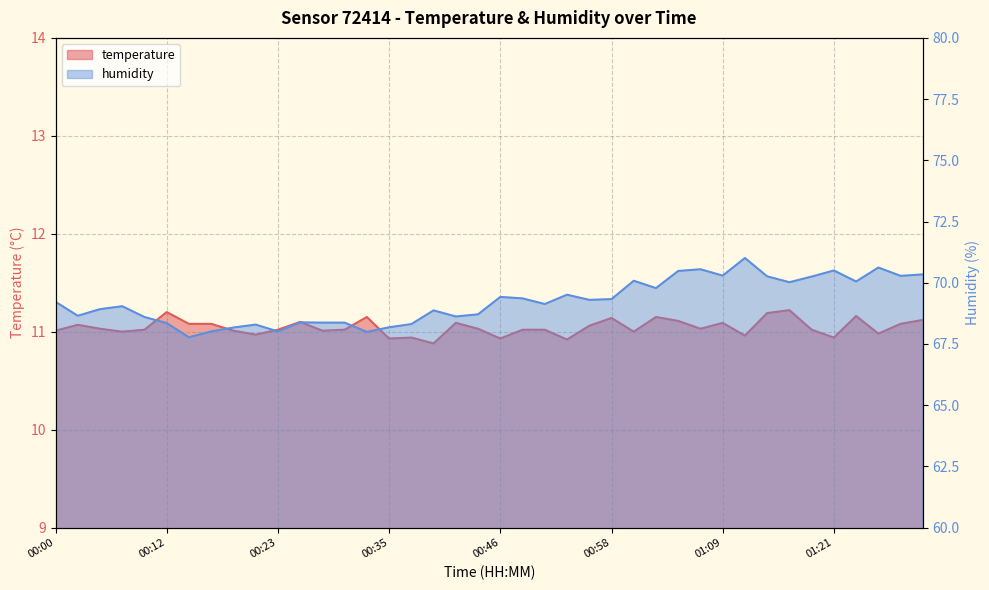

What is the value of the temperature point at the 20th from the left?

11.0